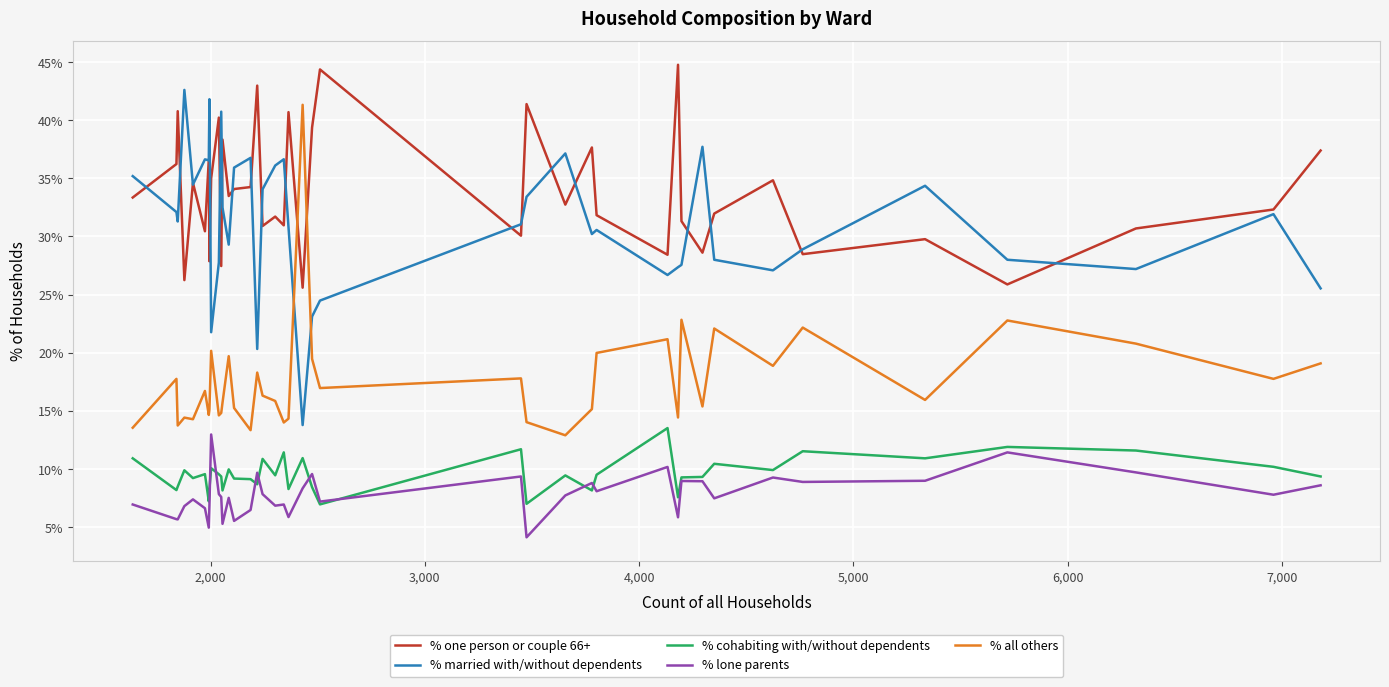

True or false: % all others and % lone parents intersect in this chart.

False